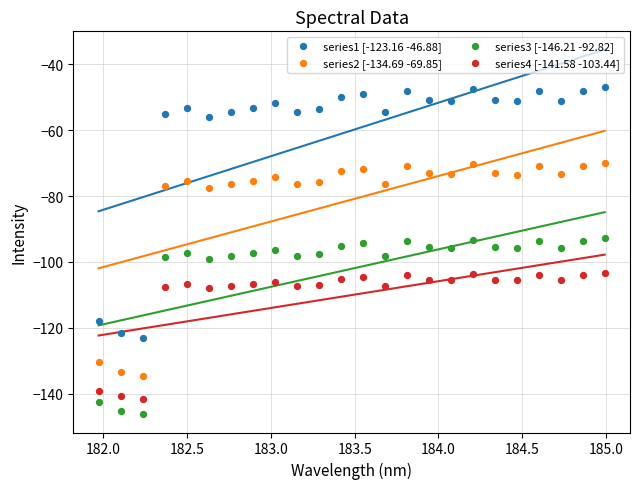

Across all data points, what is the range of Y values (max minus min)?

99.3